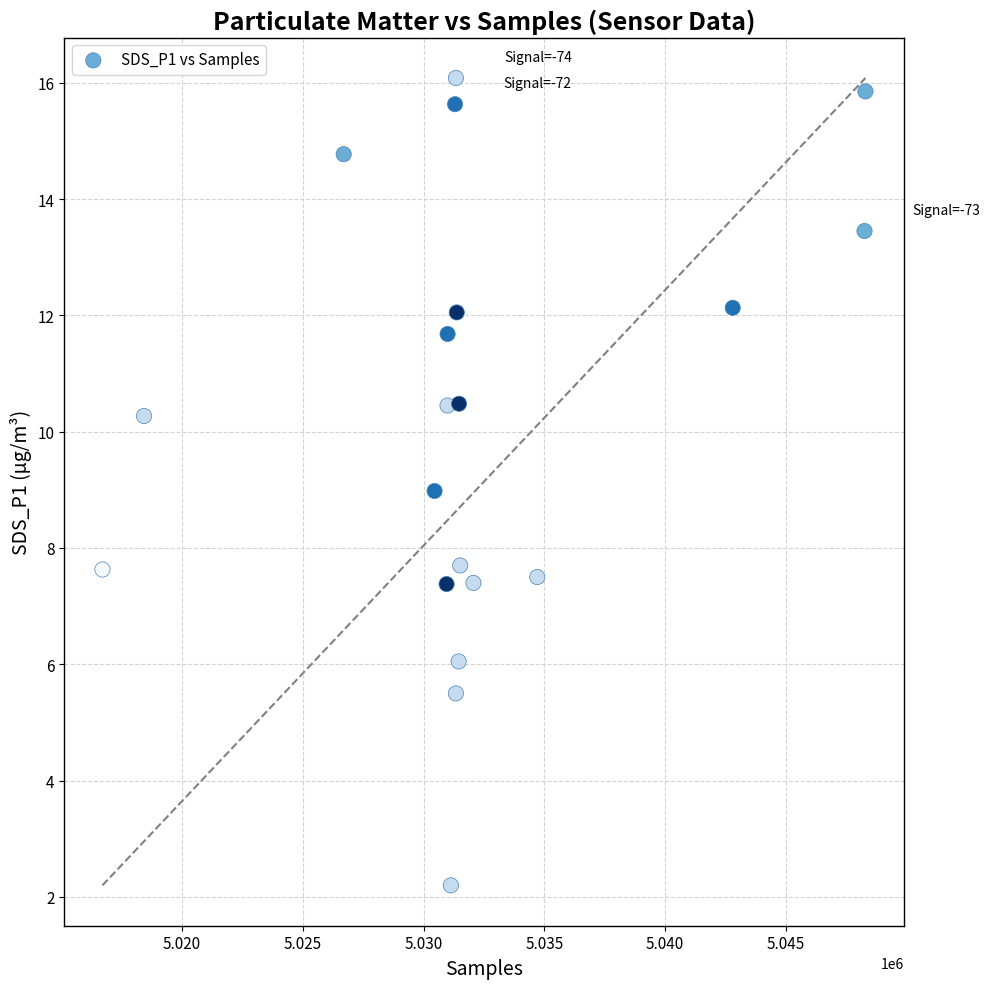

What is the range of Y values (max minus min)?

13.9